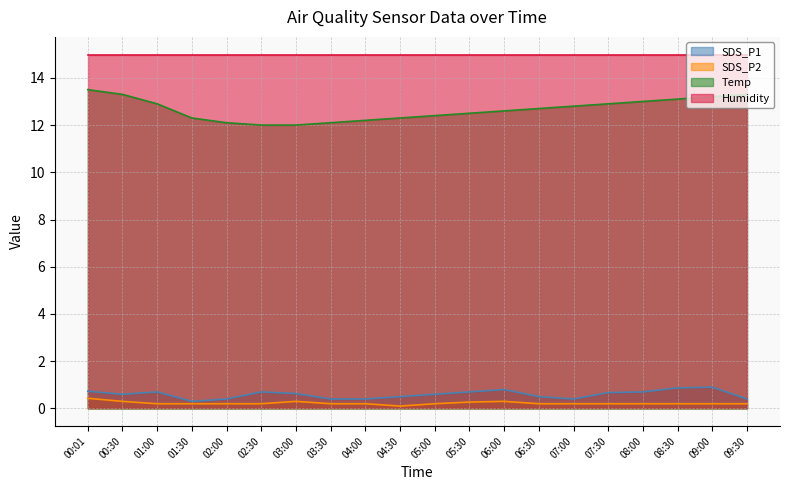

What is the spread (max minus min) of values at 01:00?

14.8